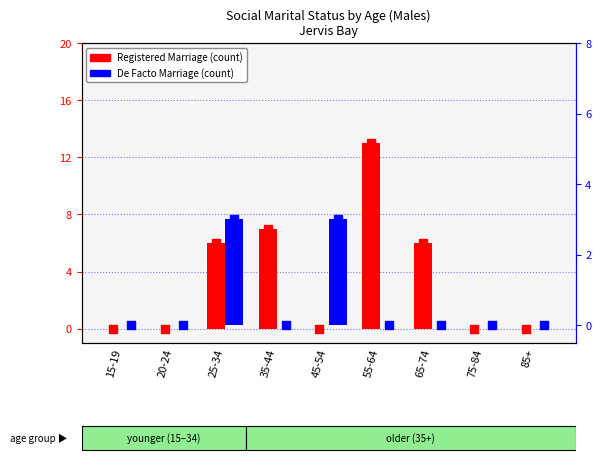

What are all the series names shown in the legend?

Registered Marriage, De Facto Marriage